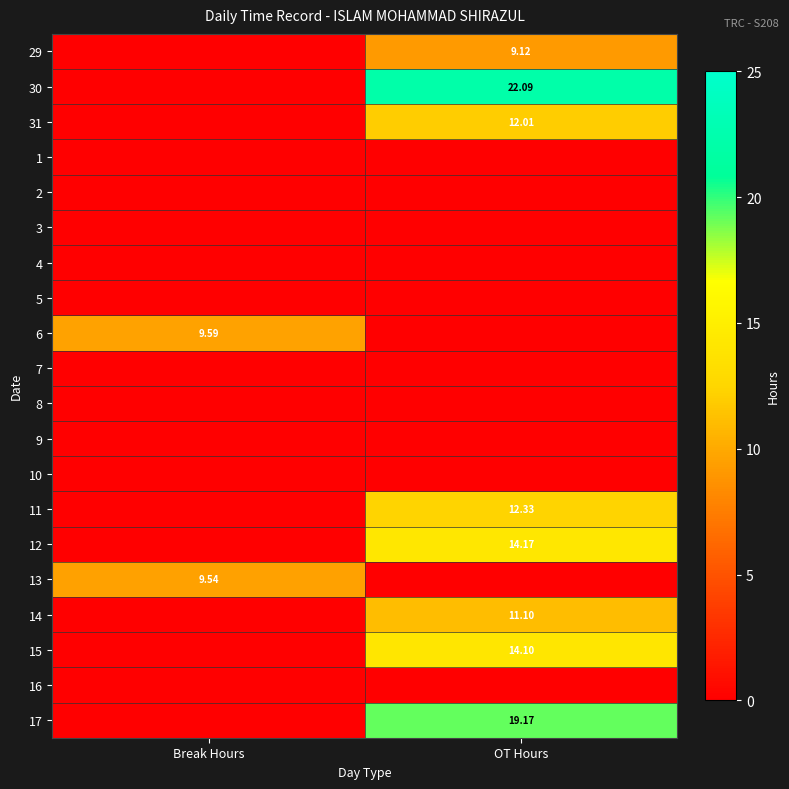

At which category is the sum across all series the highest?

OT Hours